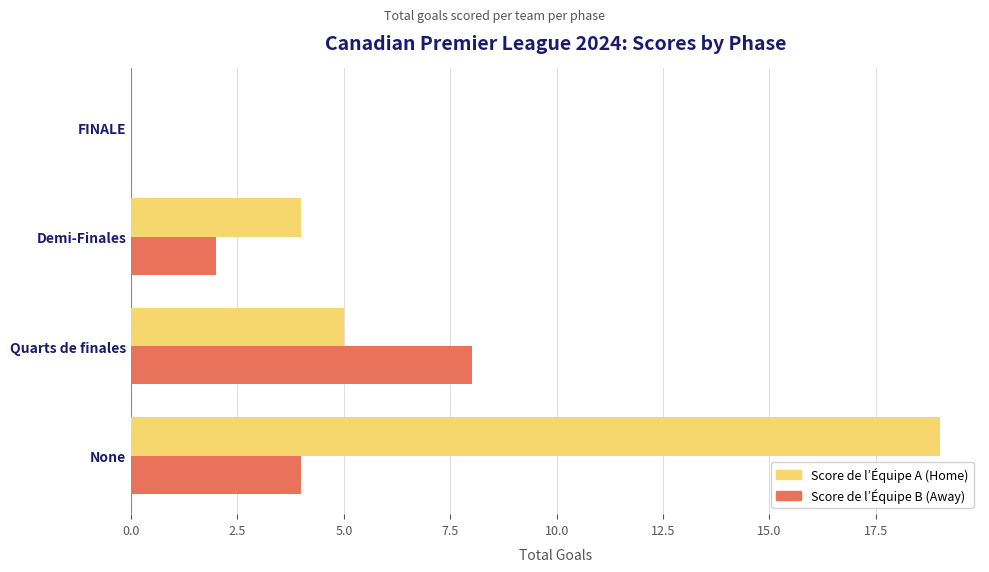

At which category does the chart reach its peak across all series?

None